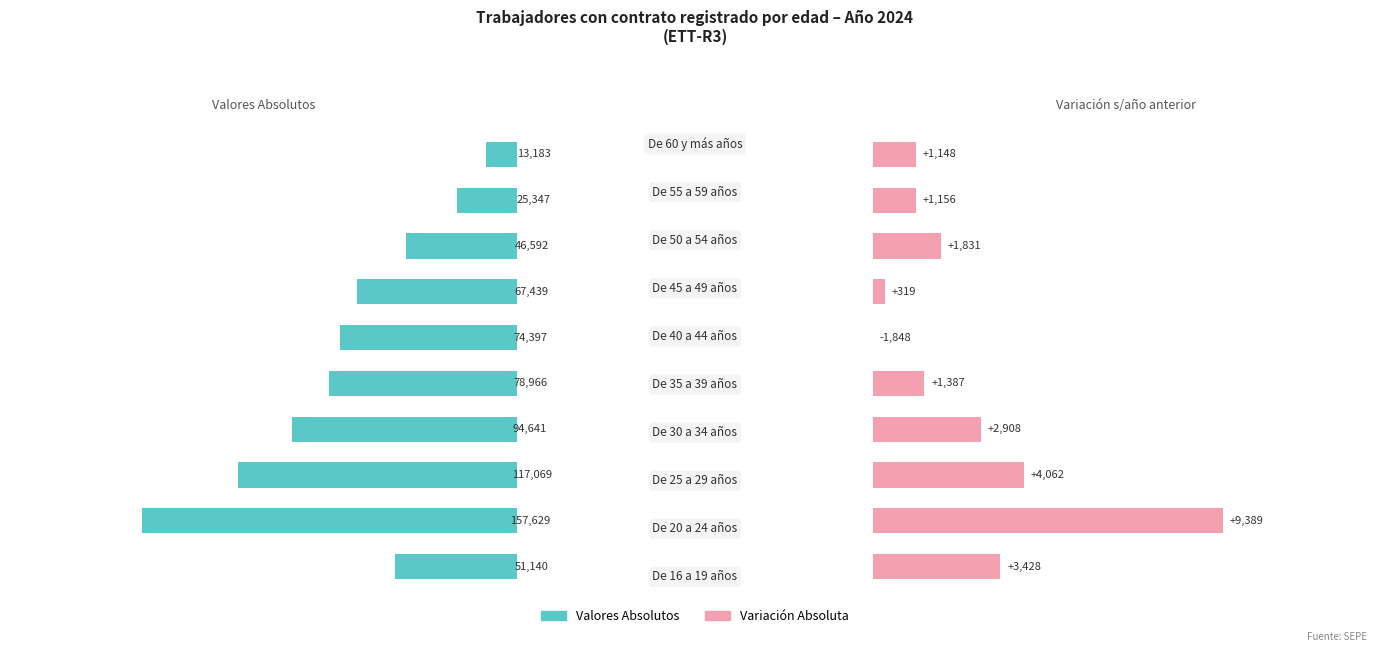

Reading right to left, transcribe all the data shown in this chart.

Valores Absolutos: 13183	25347	46592	67439	74397	78966	94641	117069	157629	51140
Variación Absoluta: 1148	1156	1831	319	-1848	1387	2908	4062	9389	3428